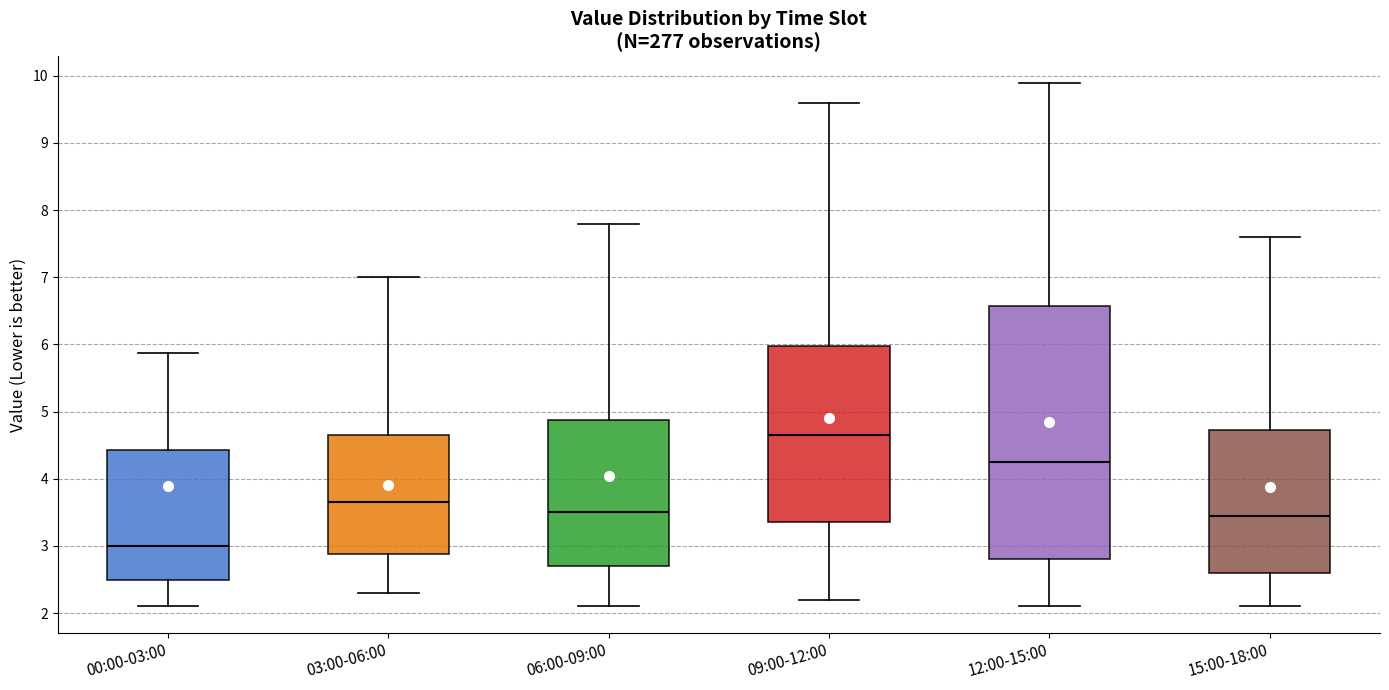

Reading left to right, transcribe this box plot: for each box, give where its median line is, the range the box spans, and where its two whiskers end, as read against the y-axis. The values are not printed on the chart, so give them approximately, as read against the axis.

00:00-03:00: median 3.0, box 2.5 to 4.4, whiskers 2.1 to 5.9
03:00-06:00: median 3.7, box 2.9 to 4.7, whiskers 2.3 to 7.0
06:00-09:00: median 3.5, box 2.7 to 4.9, whiskers 2.1 to 7.8
09:00-12:00: median 4.7, box 3.4 to 6.0, whiskers 2.2 to 9.6
12:00-15:00: median 4.3, box 2.8 to 6.6, whiskers 2.1 to 9.9
15:00-18:00: median 3.5, box 2.6 to 4.7, whiskers 2.1 to 7.6